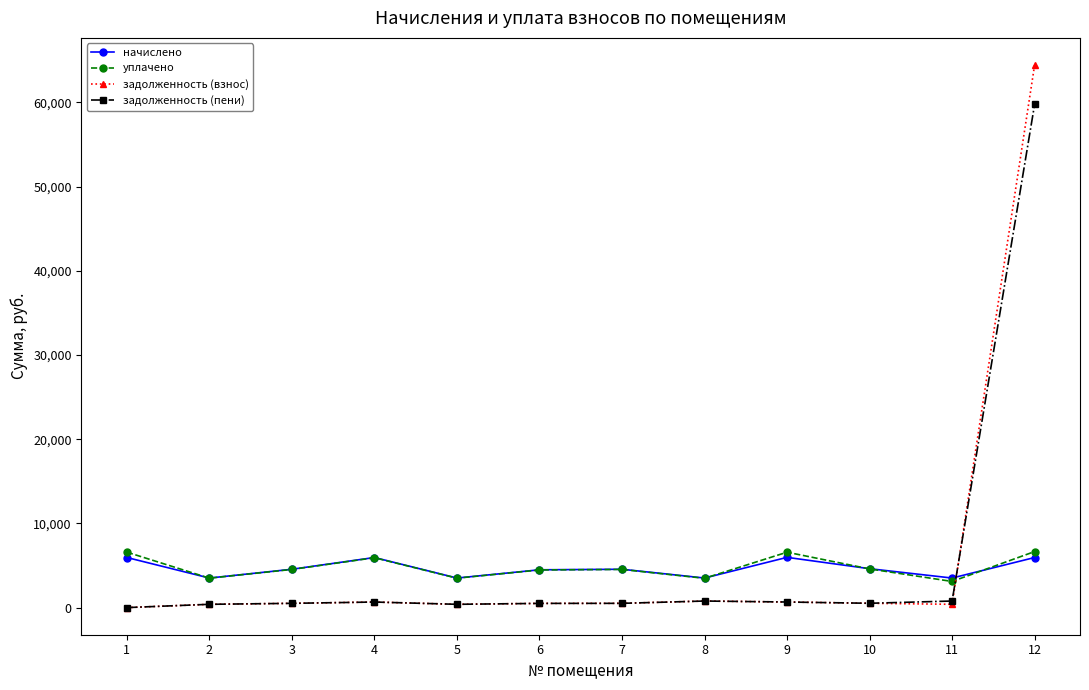

At how many categories does at least one series exceed 19266?

1